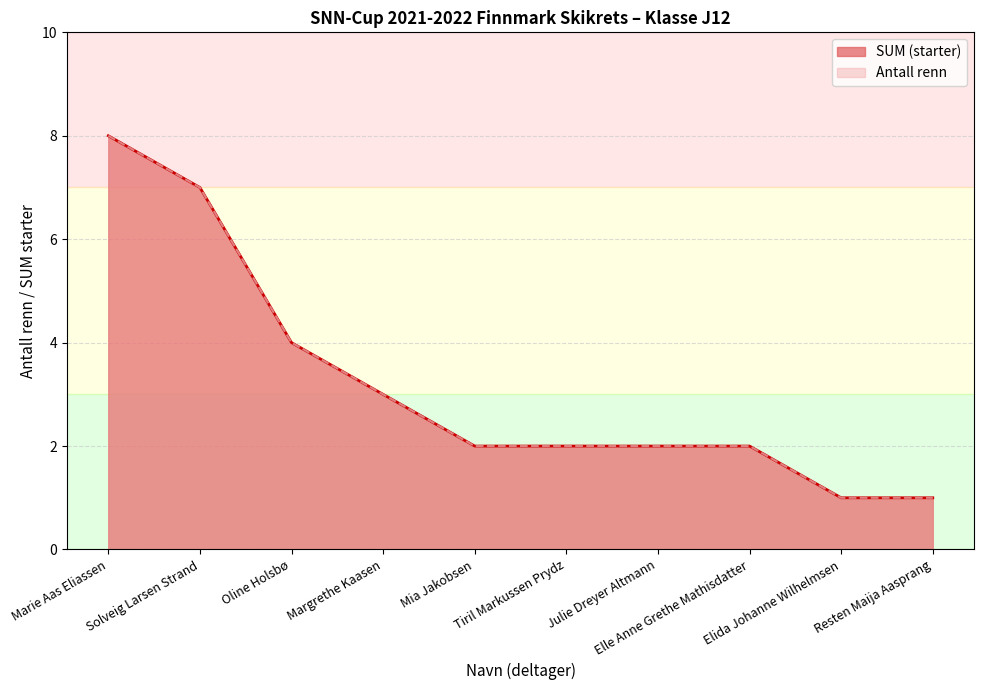

Which label corresponds to the largest value in the chart?

Marie Aas Eliassen